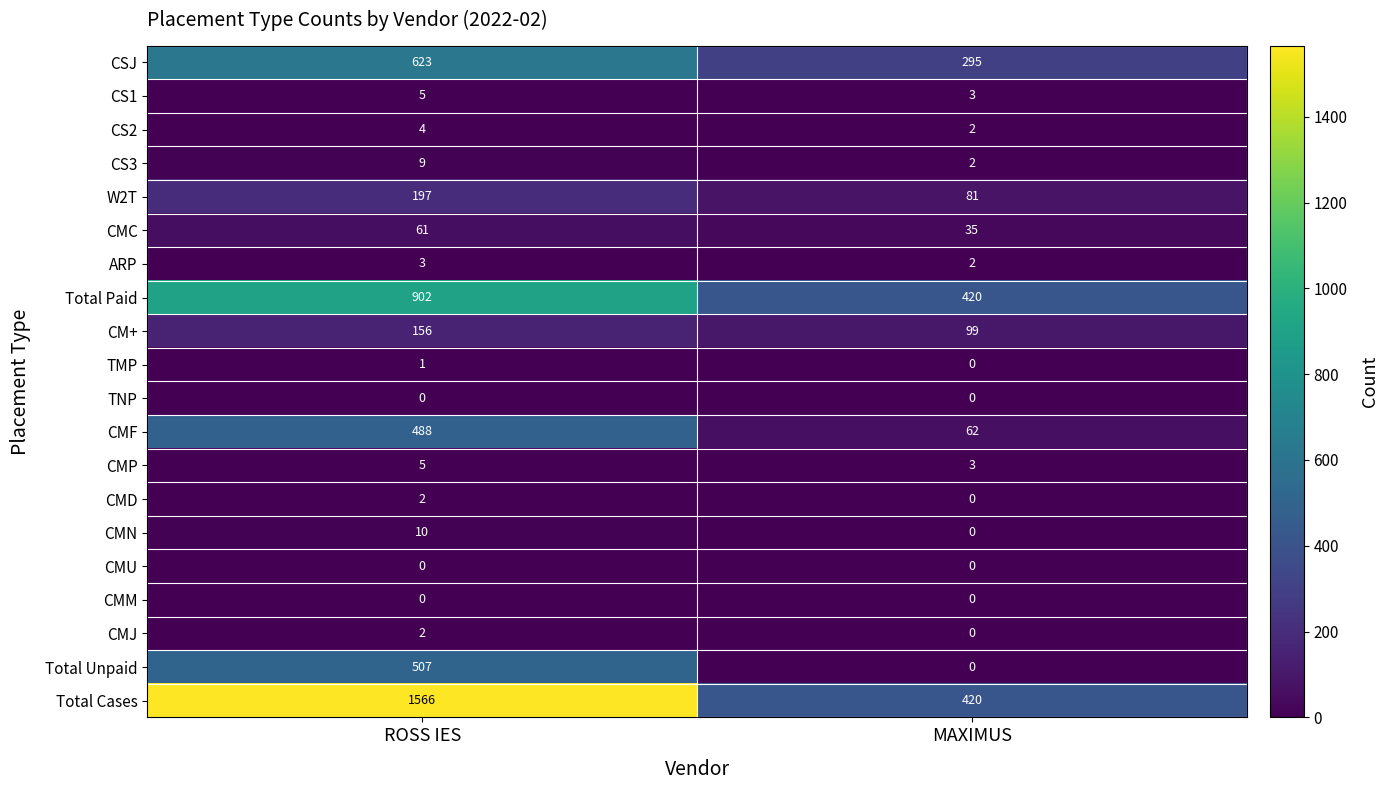

What is the average value of the CSJ series?

459